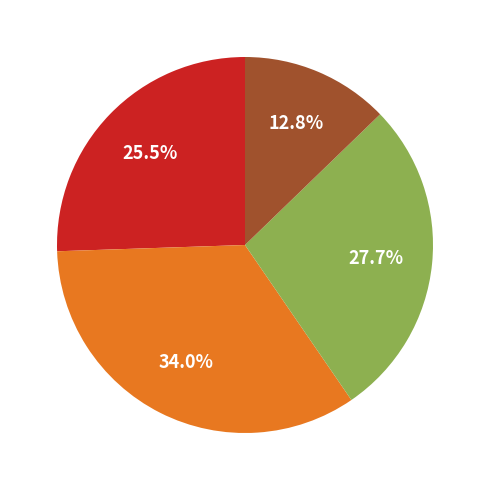

Is there a majority slice in this chart?

No